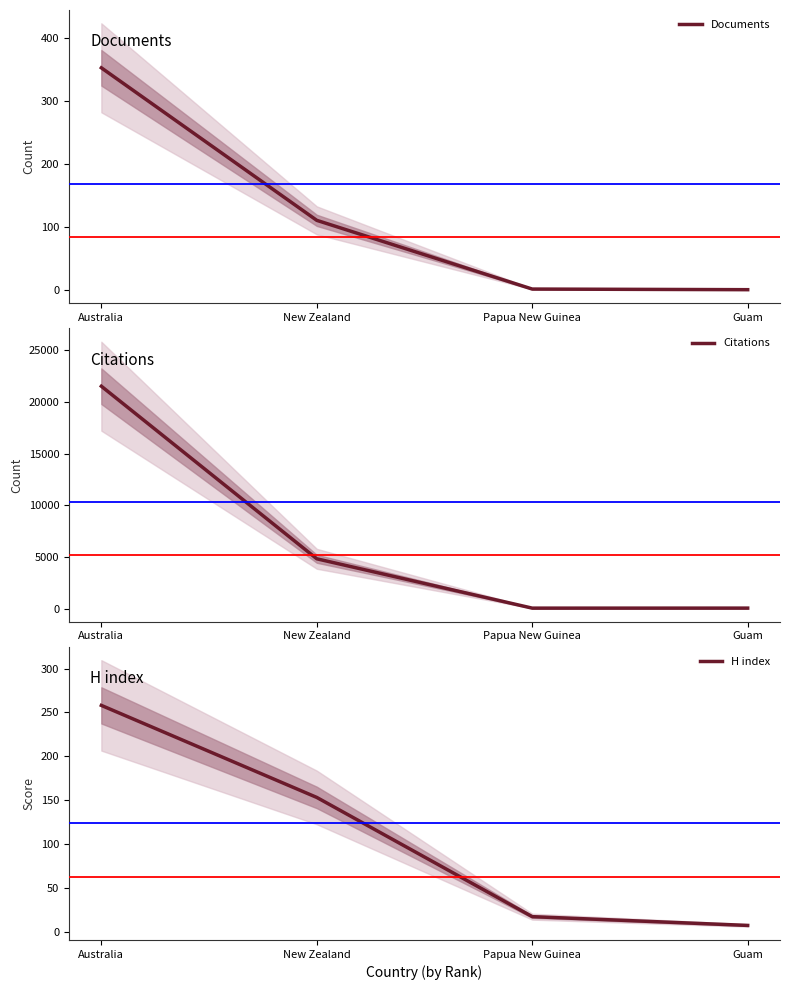

Reading left to right, extract all data points from this chart.

Documents: Australia=353	New Zealand=111	Papua New Guinea=2	Guam=1
Citations: Australia=21521	New Zealand=4821	Papua New Guinea=47	Guam=49
H index: Australia=258	New Zealand=153	Papua New Guinea=17	Guam=7